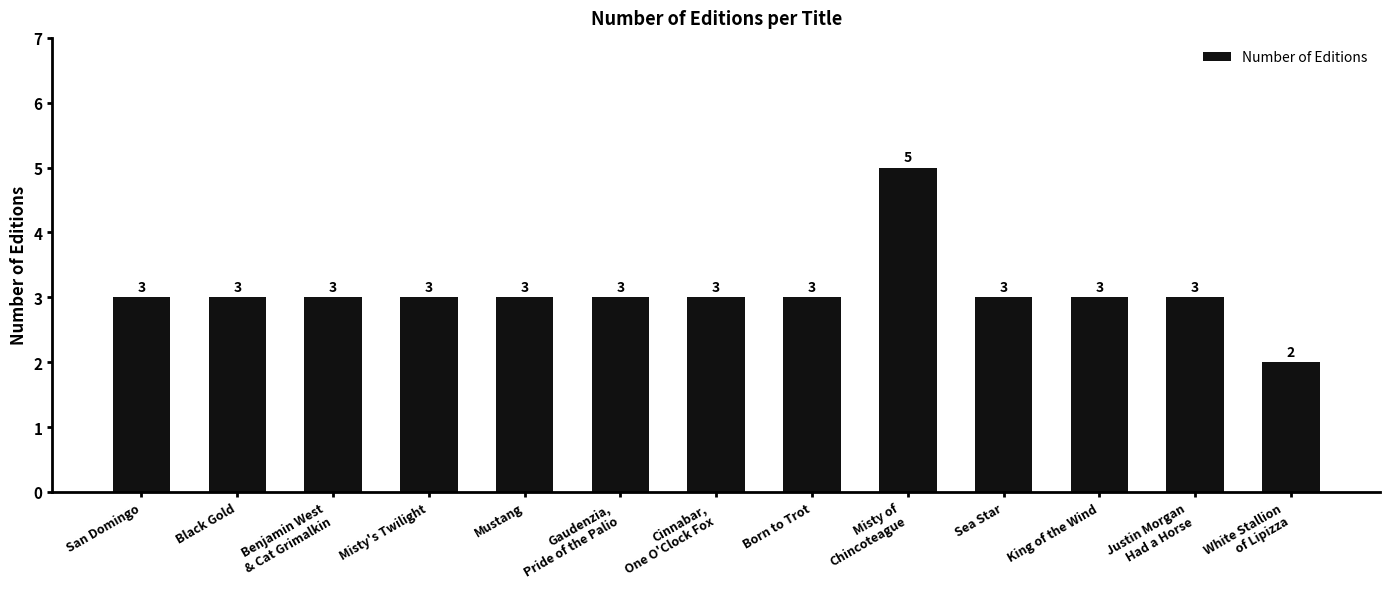

What is the average value?

3